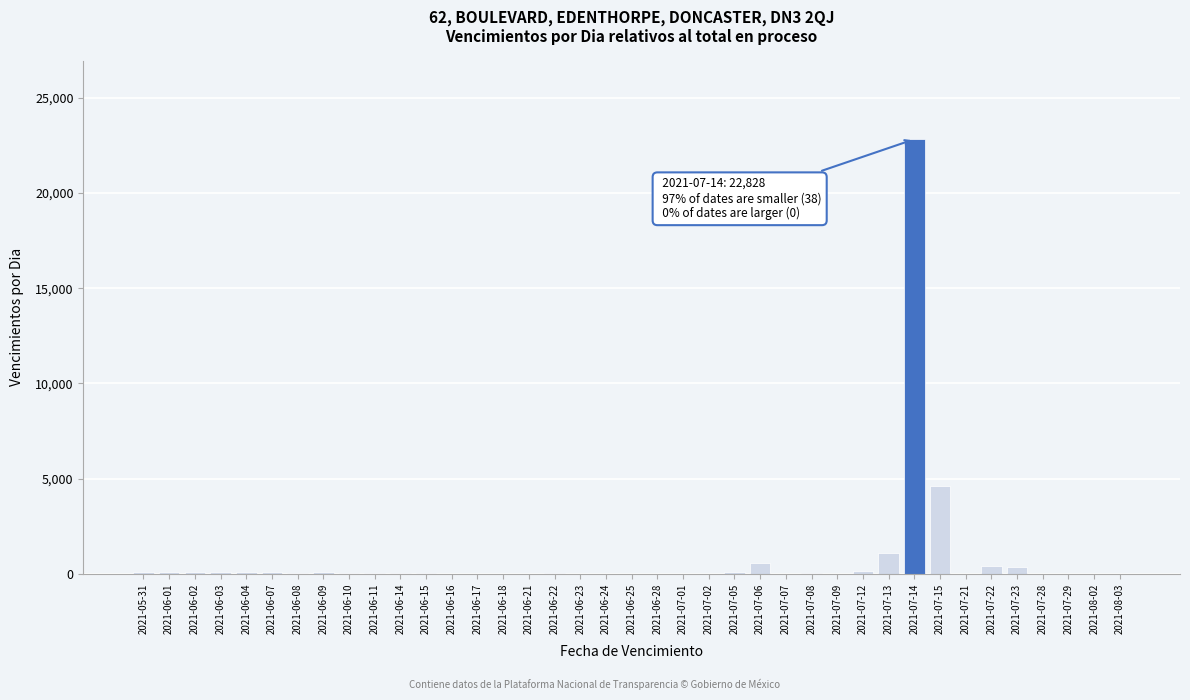

What is the sum of all values?

30995